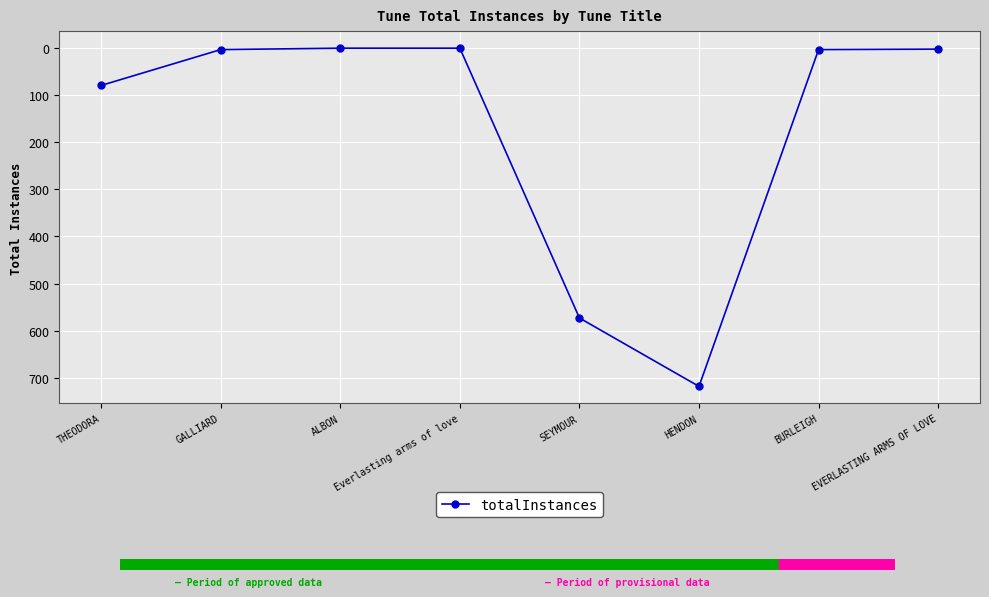

What is the label of the 6th point from the left?

HENDON